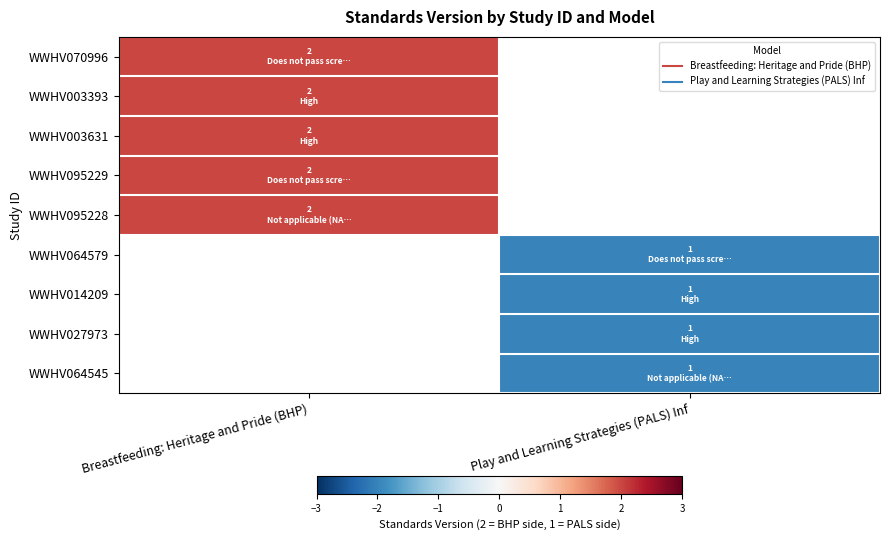

The value of WWHV070996 at Breastfeeding: Heritage and Pride (BHP) is 3.3. True or false?

False